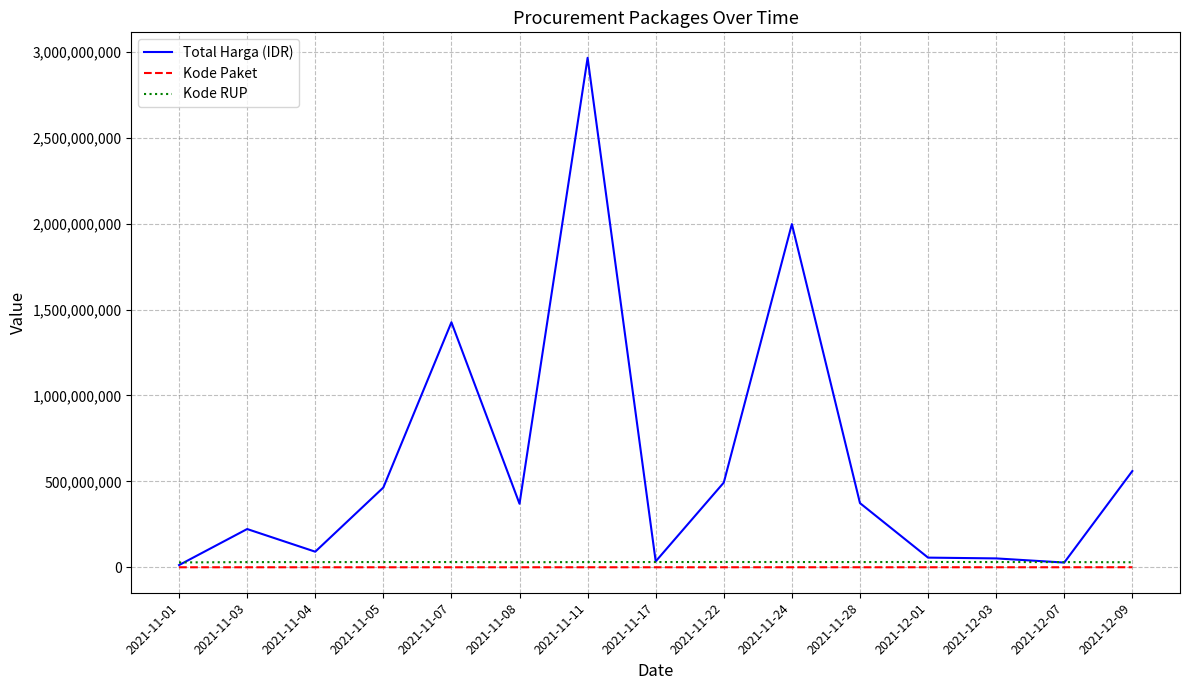

List the series in order of their peak value, lowest first.

Kode Paket, Kode RUP, Total Harga (IDR)